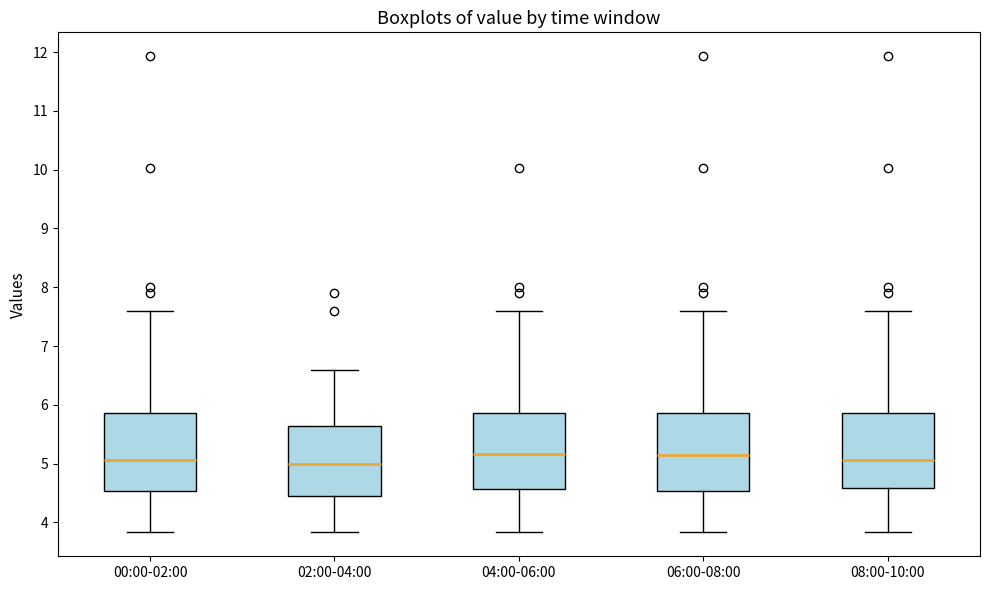

Reading left to right, transcribe this box plot: for each box, give where its median line is, the range the box spans, and where its two whiskers end, as read against the y-axis. The values are not printed on the chart, so give them approximately, as read against the axis.

00:00-02:00: median 5.1, box 4.5 to 5.9, whiskers 3.8 to 7.6
02:00-04:00: median 5.0, box 4.5 to 5.6, whiskers 3.8 to 6.6
04:00-06:00: median 5.2, box 4.6 to 5.9, whiskers 3.8 to 7.6
06:00-08:00: median 5.1, box 4.5 to 5.9, whiskers 3.8 to 7.6
08:00-10:00: median 5.1, box 4.6 to 5.9, whiskers 3.8 to 7.6